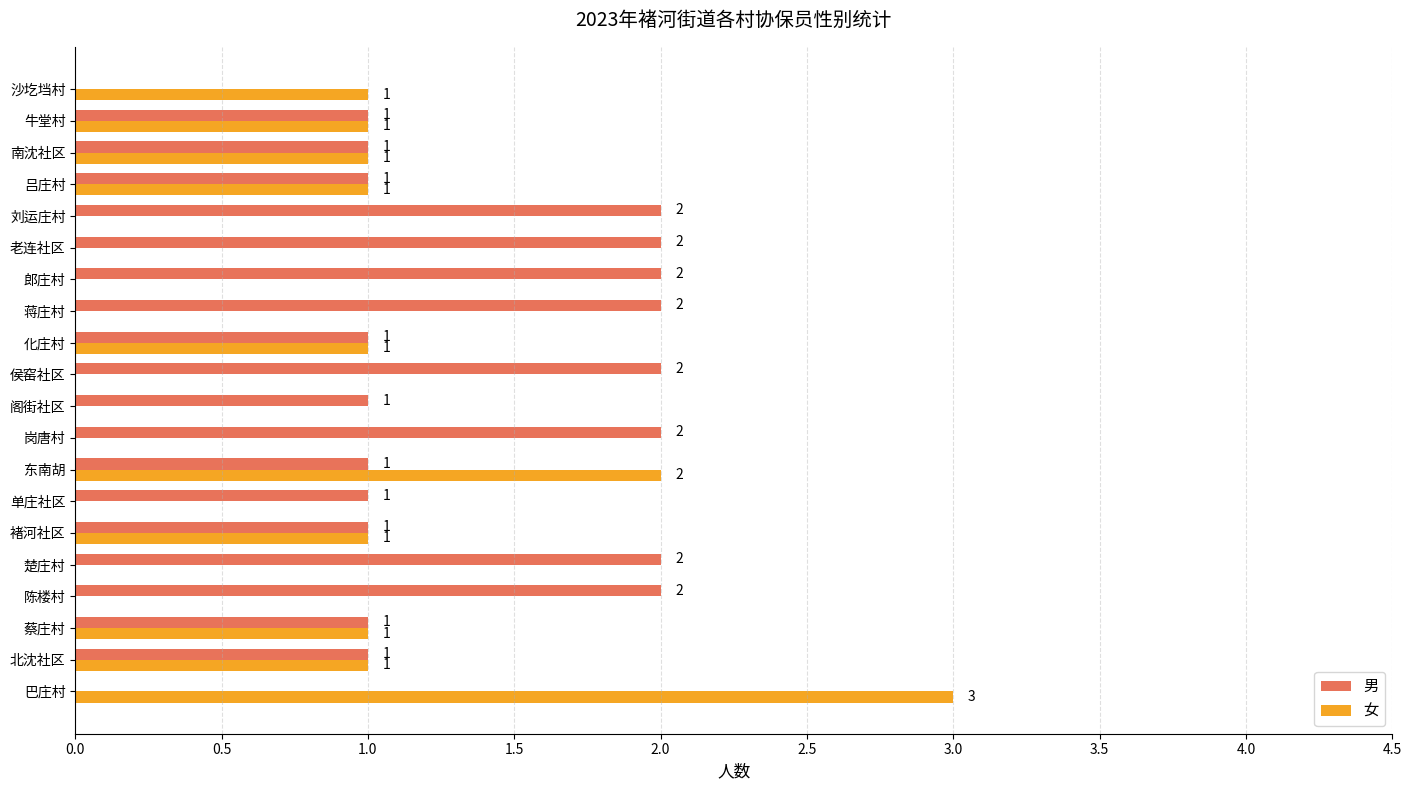

Which label corresponds to the largest value in the chart?

巴庄村